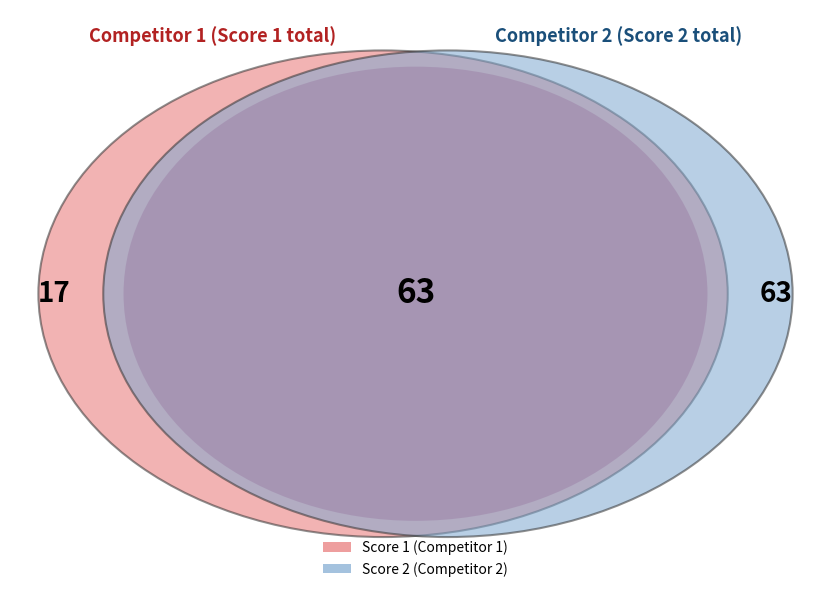

Is there a majority slice in this chart?

No